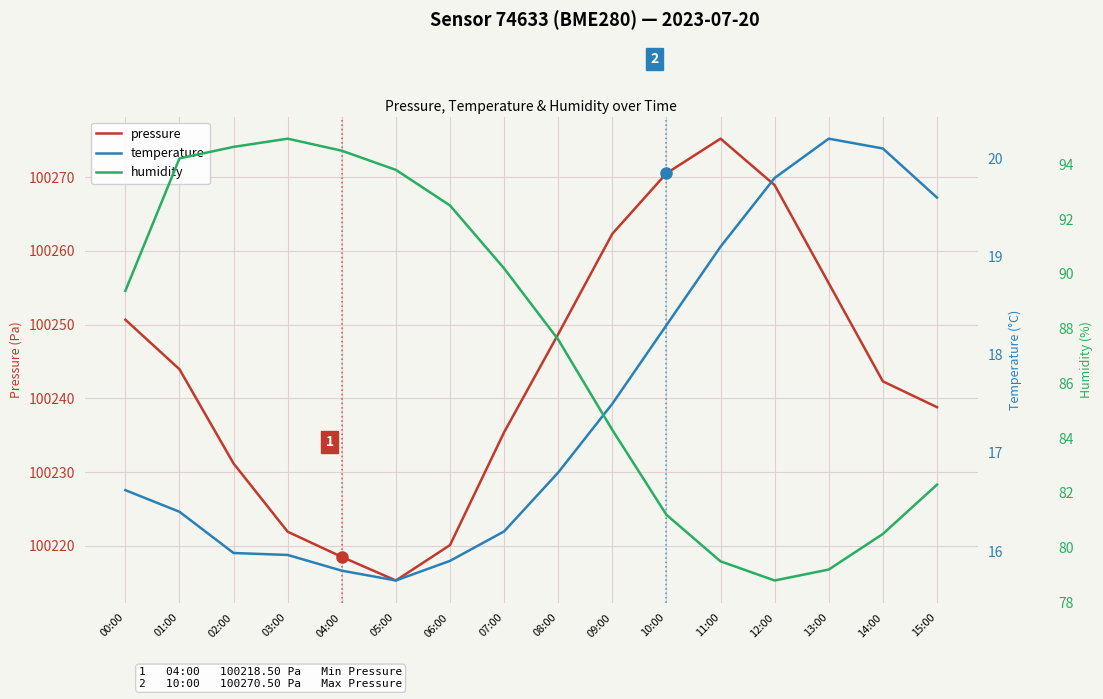

Reading left to right, transcribe all the data shown in this chart.

pressure: 00:00=100250.7	01:00=100243.9	02:00=100231.2	03:00=100221.9	04:00=100218.5	05:00=100215.3	06:00=100220.1	07:00=100235.4	08:00=100248.7	09:00=100262.3	10:00=100270.5	11:00=100275.2	12:00=100268.9	13:00=100255.6	14:00=100242.3	15:00=100238.8
temperature: 00:00=16.6	01:00=16.4	02:00=16.0	03:00=16.0	04:00=15.8	05:00=15.7	06:00=15.9	07:00=16.2	08:00=16.8	09:00=17.5	10:00=18.3	11:00=19.1	12:00=19.8	13:00=20.2	14:00=20.1	15:00=19.6
humidity: 00:00=89.4	01:00=94.2	02:00=94.6	03:00=94.9	04:00=94.5	05:00=93.8	06:00=92.5	07:00=90.2	08:00=87.6	09:00=84.3	10:00=81.2	11:00=79.5	12:00=78.8	13:00=79.2	14:00=80.5	15:00=82.3